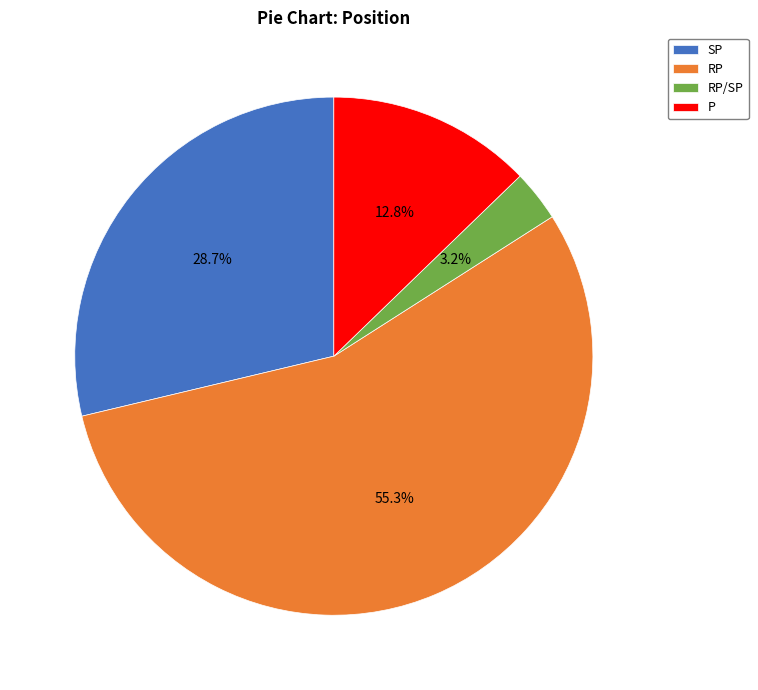

To the nearest percent, what percentage of the pie is RP/SP?

3%